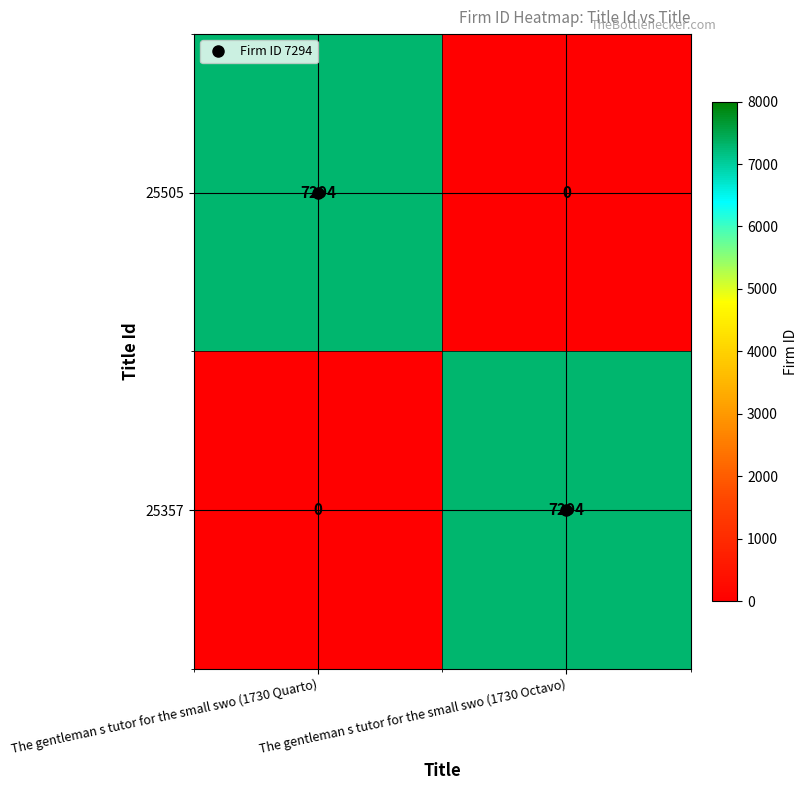

Rank the series at The gentleman s tutor for the small swo (1730 Octavo) from highest to lowest value.

25357, 25505